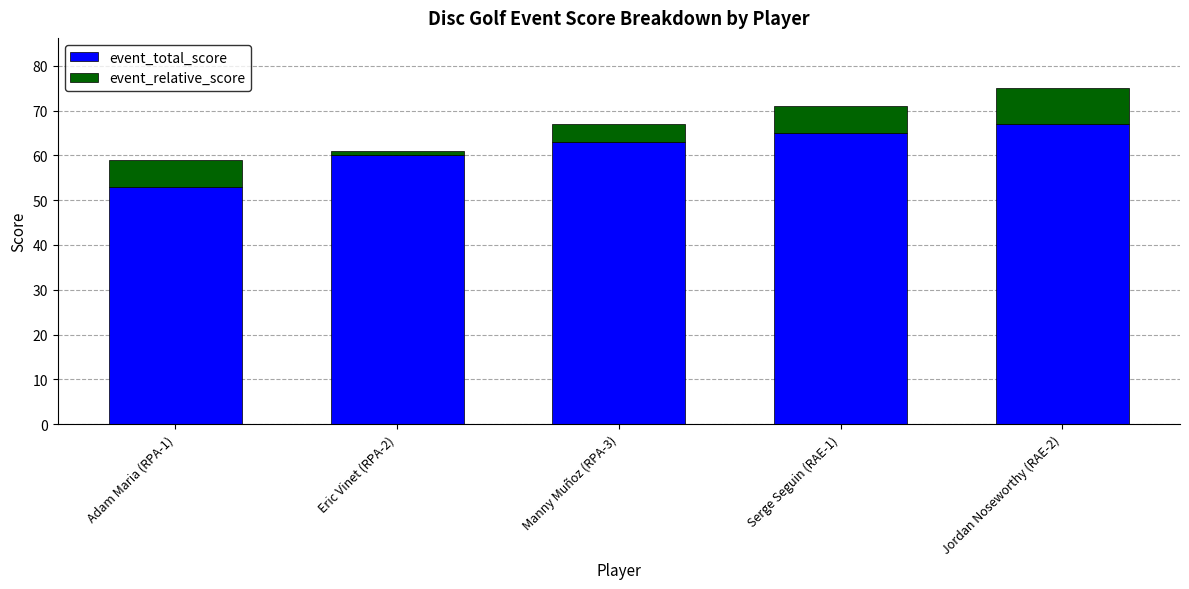

Reading left to right, transcribe the values for event_total_score.

53	60	63	65	67